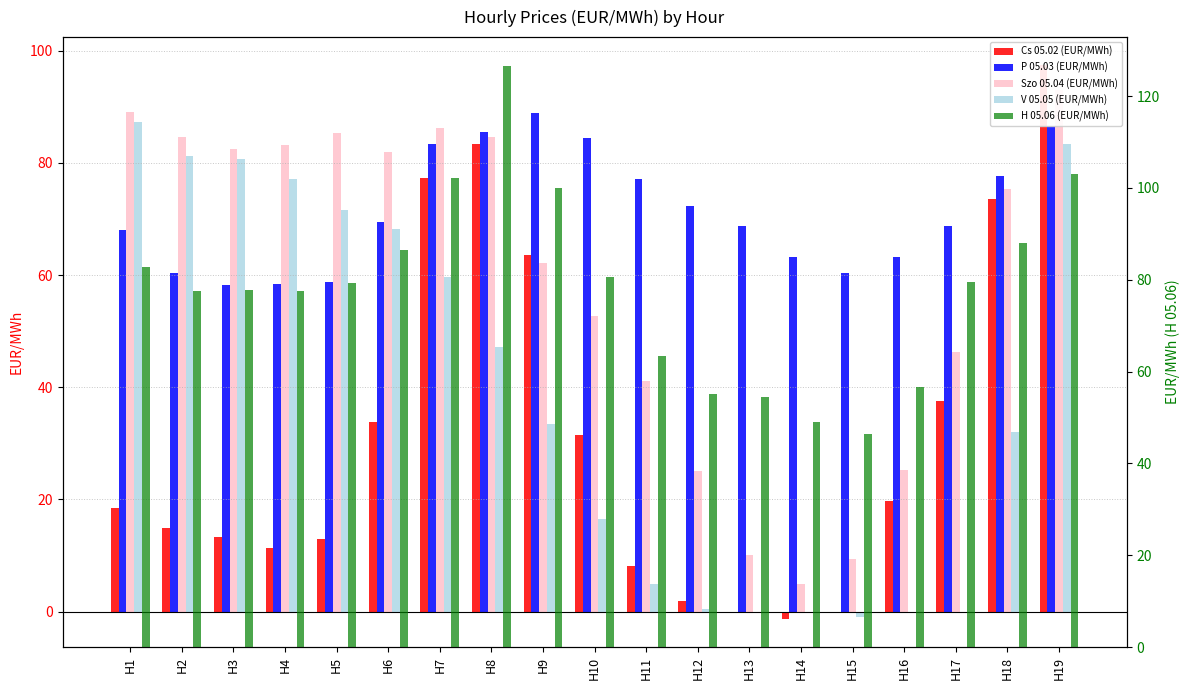

What is the minimum value shown in the chart?

-1.4